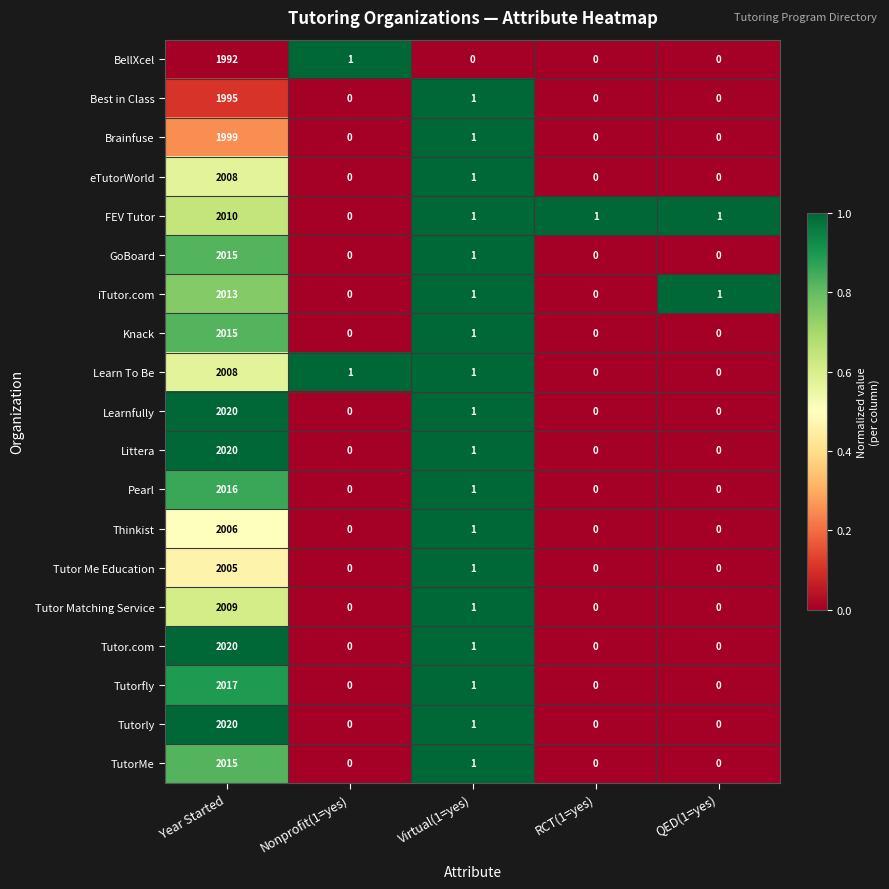

Which category has the highest value across all series?

Year Started